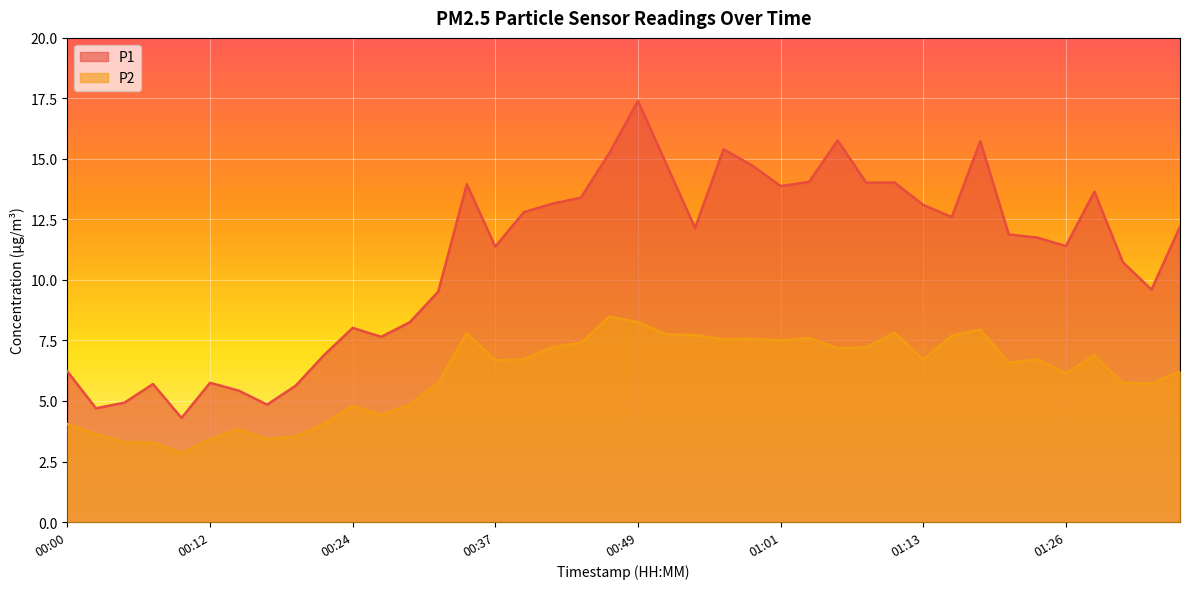

What is the label of the 19th point from the right?

00:51